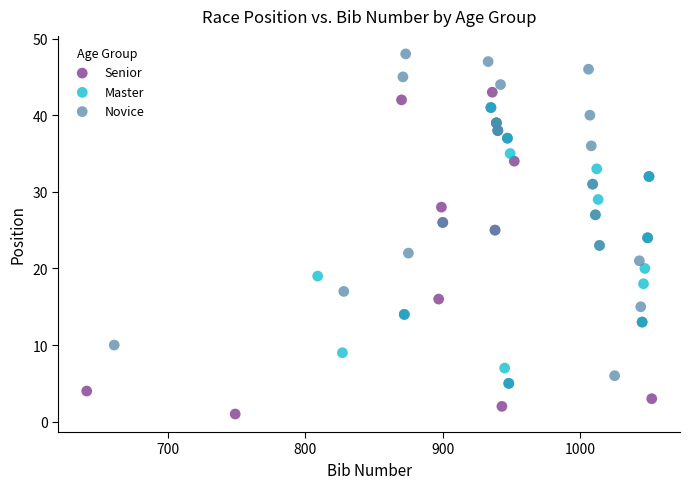

Which series contains the lowest Y value?

Senior